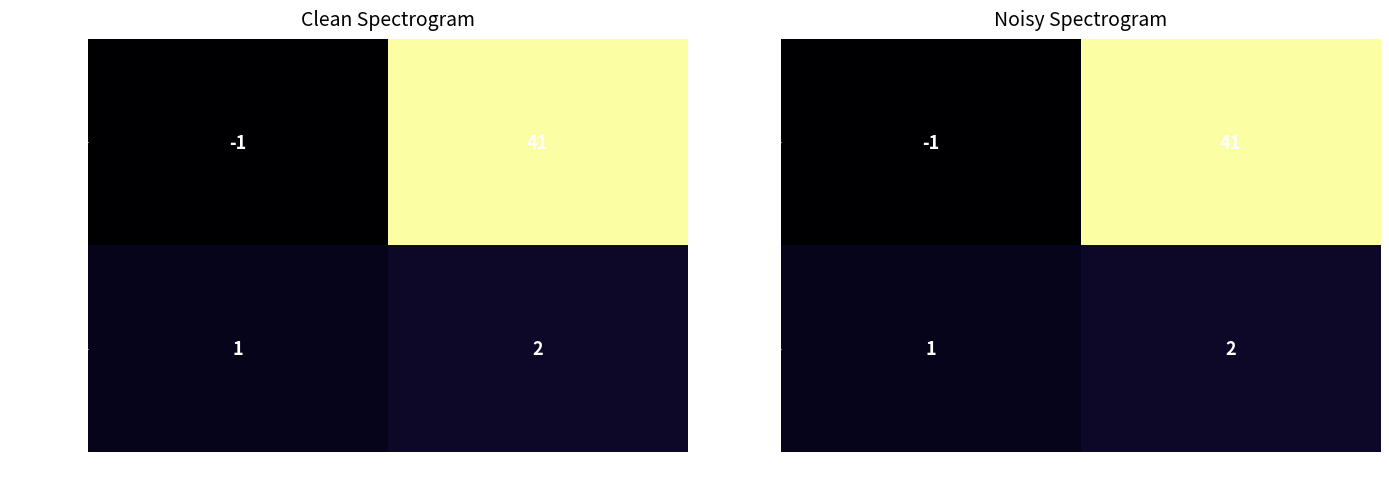

List the series in order of their peak value, highest first.

93b904e0…, 671c1c45…